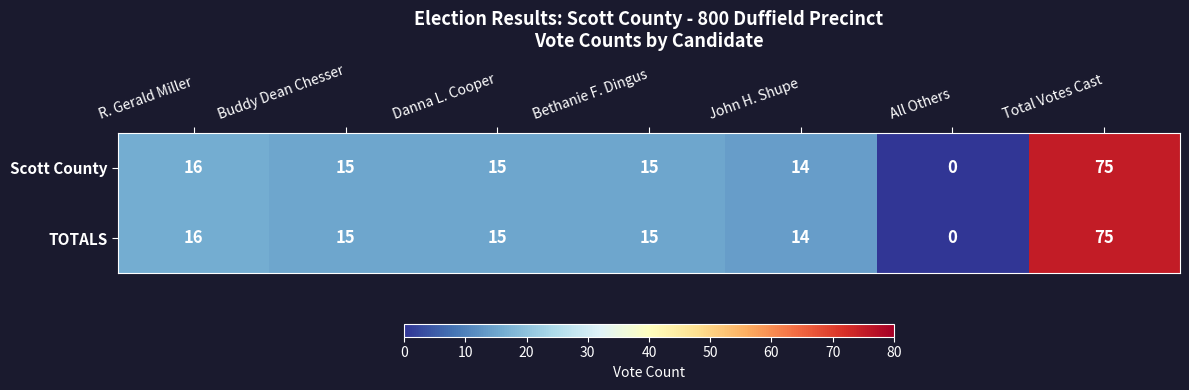

Where is Scott County nearest to the value 37?

R. Gerald Miller